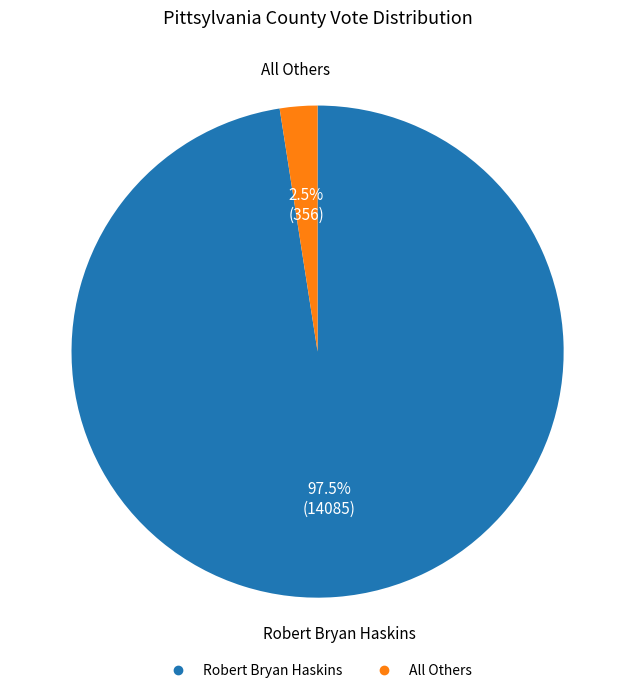

Which slice is the smallest?

All Others